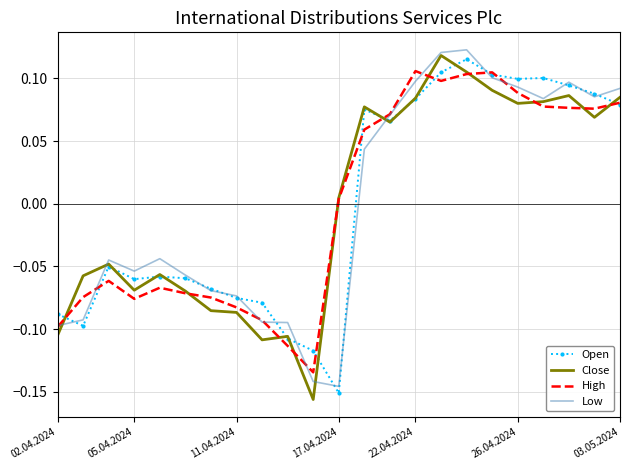

Rank the series by their maximum value, from lowest to highest.

High, Open, Close, Low